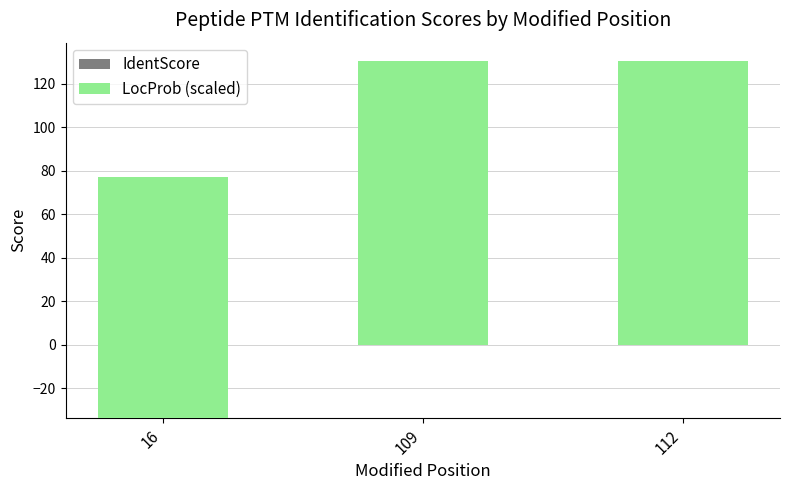

List the series in order of their peak value, lowest first.

IdentScore, LocProb (scaled)